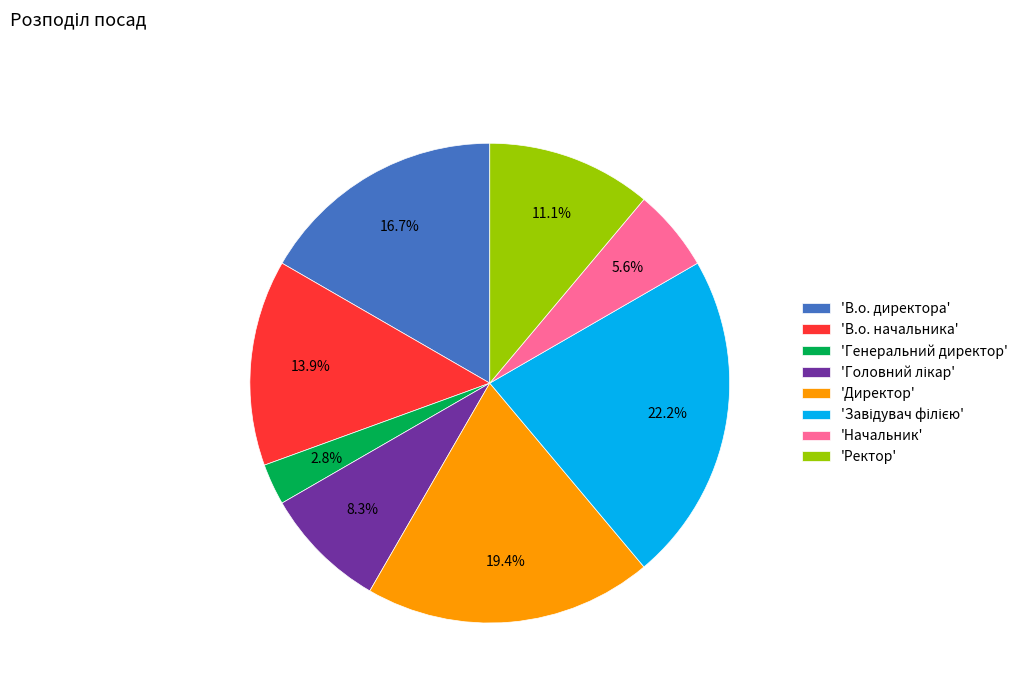

Which has a higher value, 'Ректор' or 'Директор'?

'Директор'